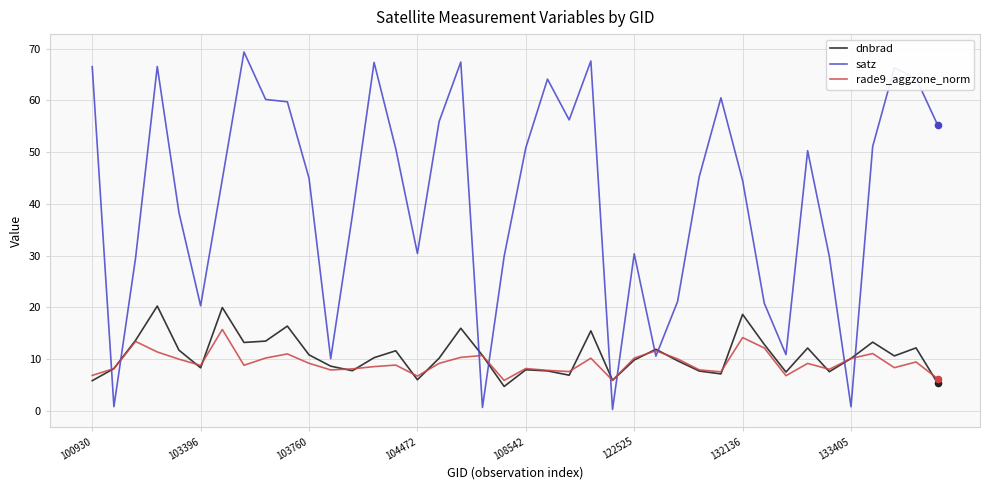

What are all the series names shown in the legend?

dnbrad, satz, rade9_aggzone_norm